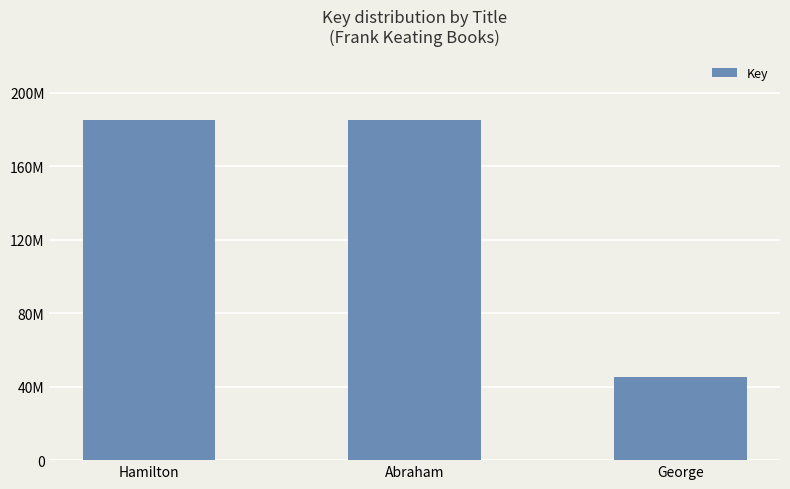

At which label does the data first exceed 185192275?

Hamilton